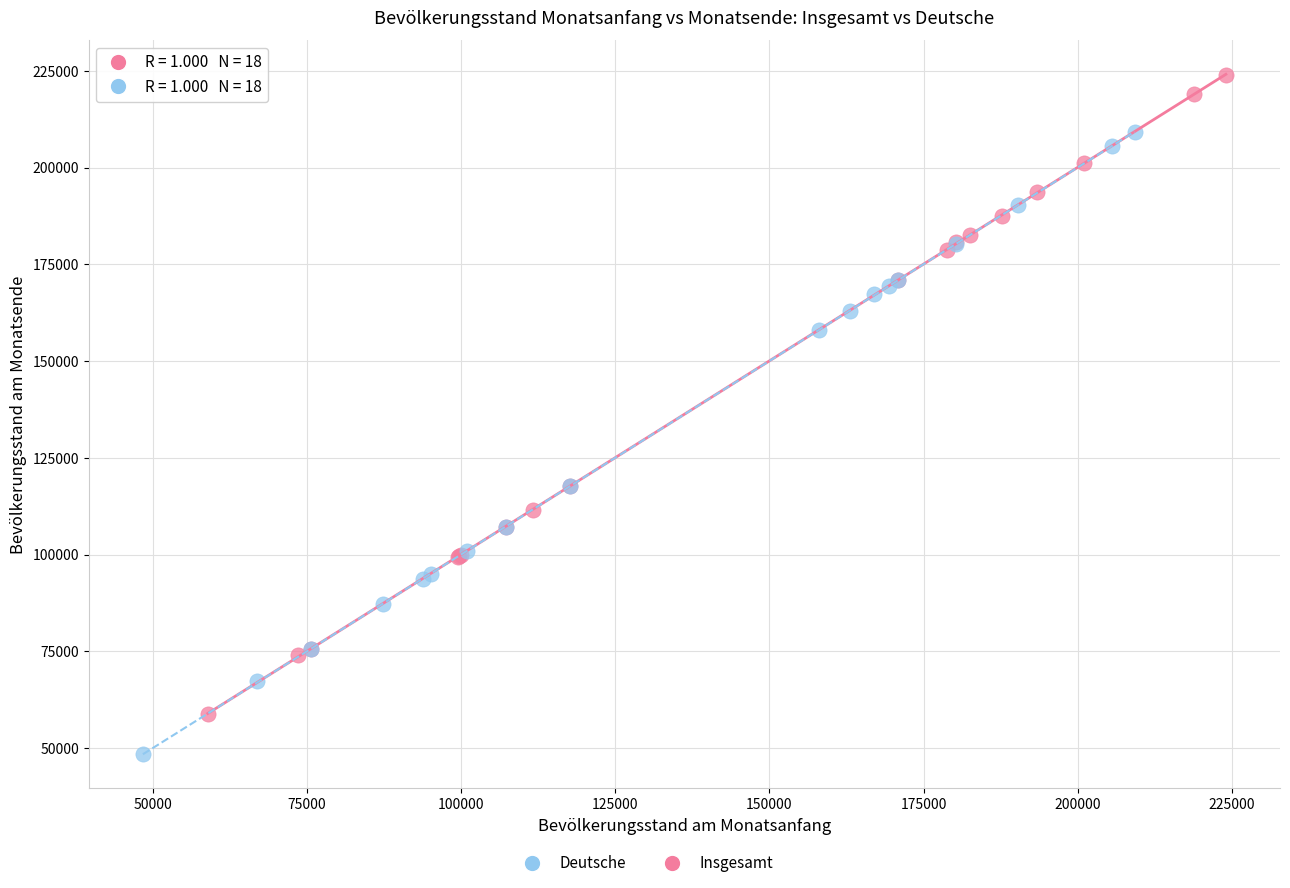

Which series contains the highest Y value?

Insgesamt